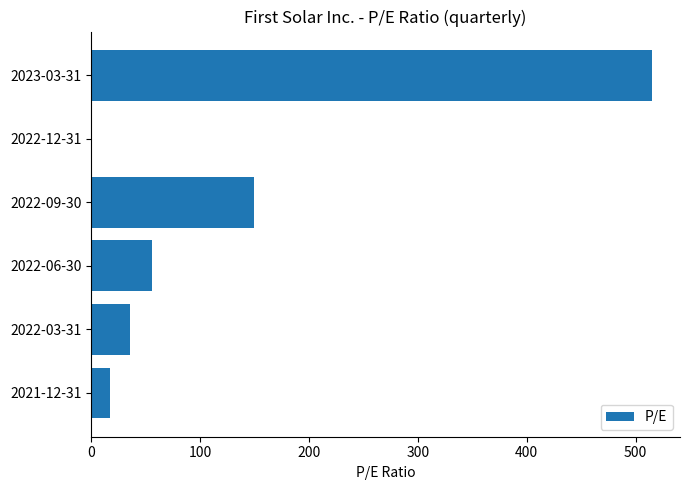

Reading bottom to top, what are all the values shown in this chart?

2021-12-31=17.2	2022-03-31=36.1	2022-06-30=55.9	2022-09-30=149.3	2022-12-31=0.0	2023-03-31=515.1